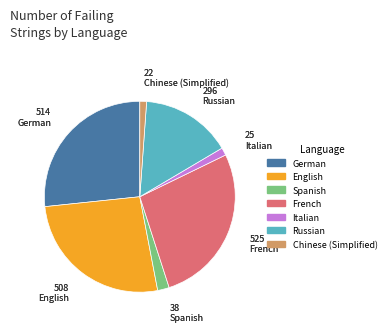

Do English and Spanish together represent more than half of the pie?

No